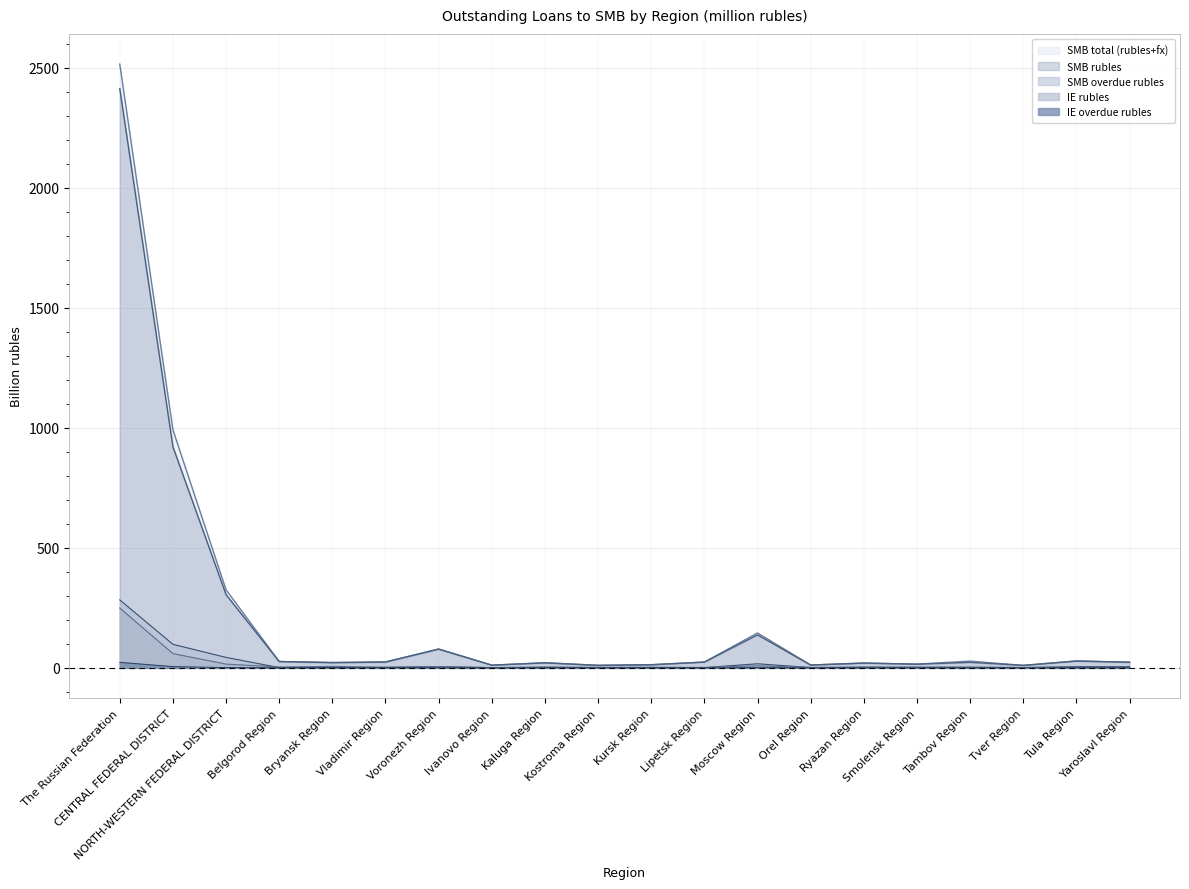

Which category has the lowest value in the SMB overdue rubles series?

Kostroma Region